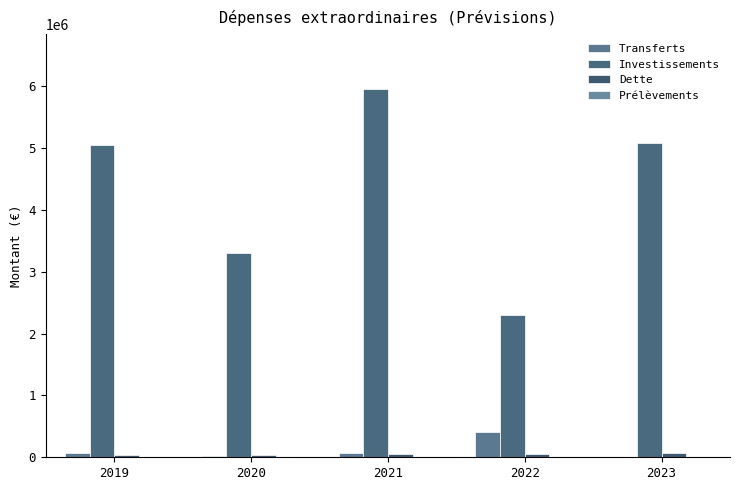

Is the value of Dette at 2023 greater than the value of Investissements at 2020?

No